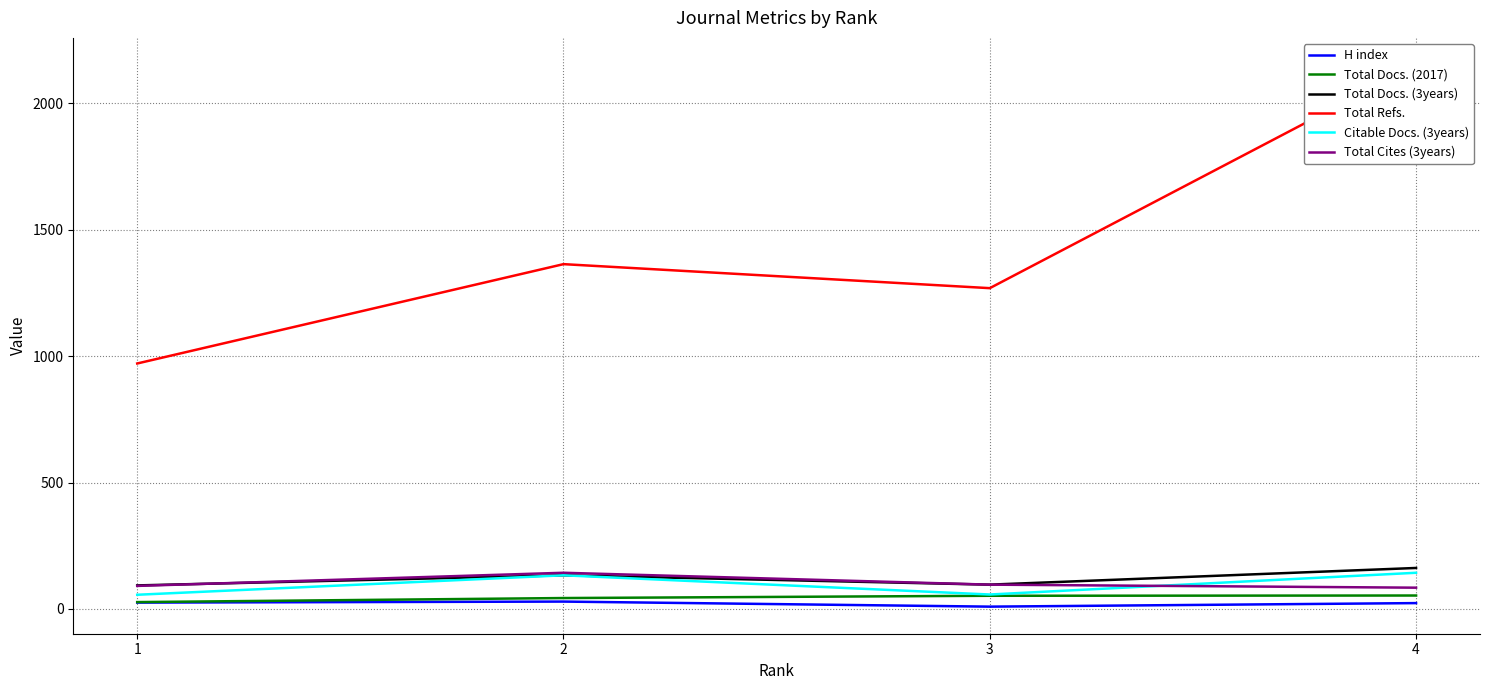

Between 1 and 3, which series saw the biggest shift?

Total Refs.